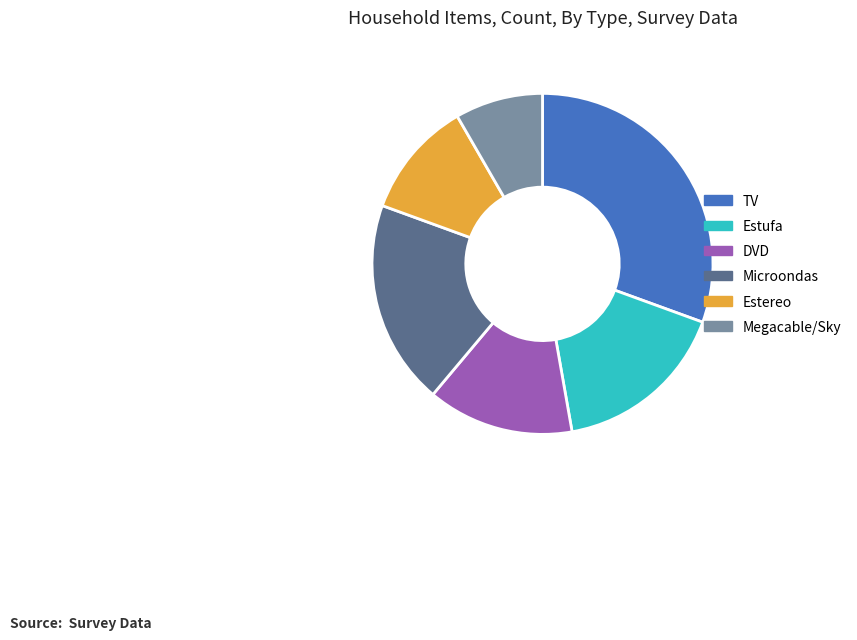

Which category has the smallest portion of the pie?

Megacable/Sky